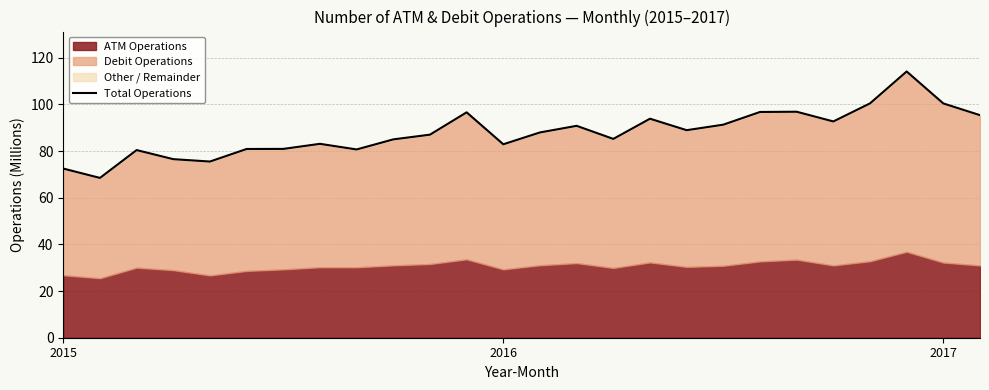

Reading left to right, transcribe all the data shown in this chart.

72.5	68.5	80.4	76.6	75.5	80.9	80.9	83.1	80.7	85.0	87.1	96.6	82.9	88.0	90.8	85.2	93.9	89.0	91.3	96.8	96.9	92.7	100.5	114.1	100.4	95.4